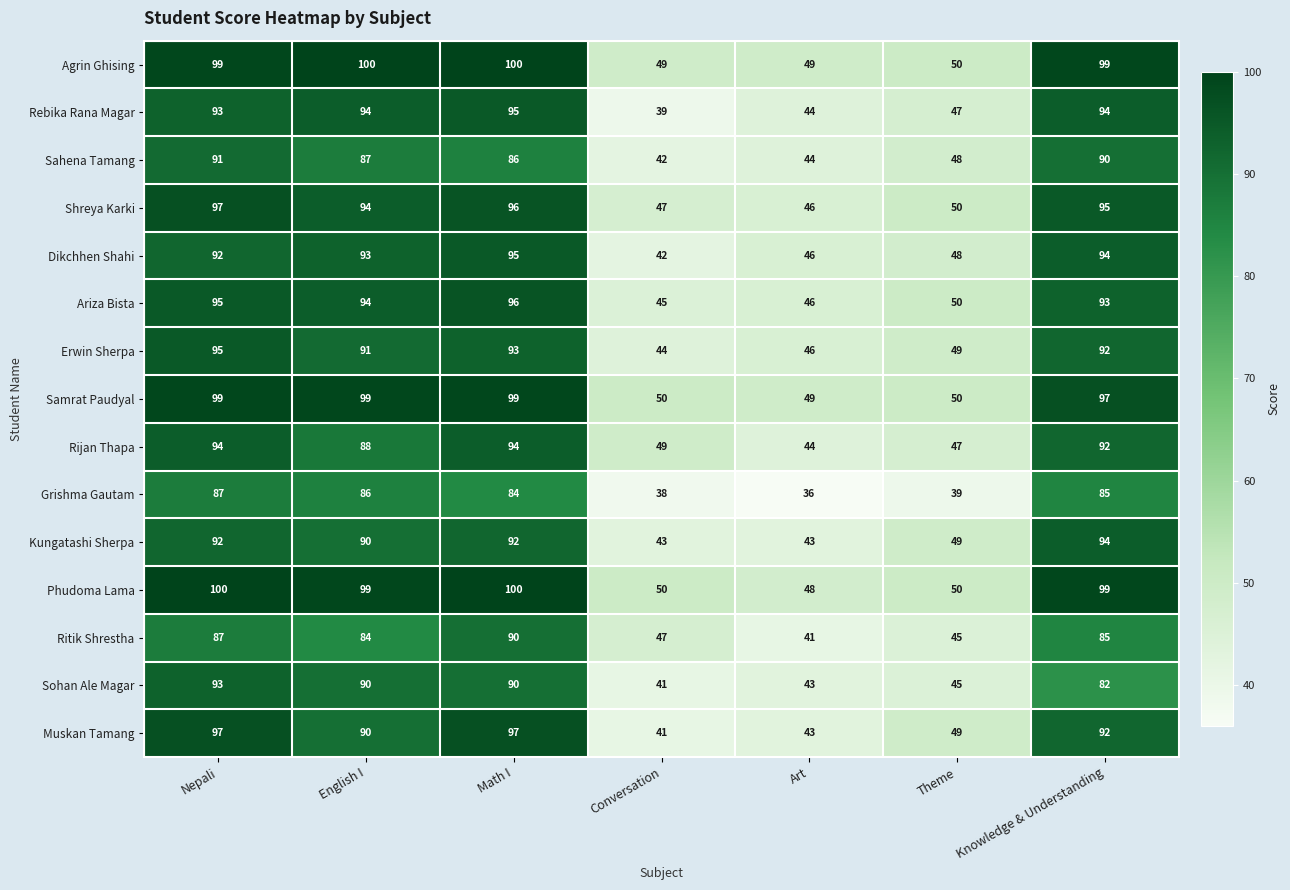

What is the minimum value shown in the chart?

36